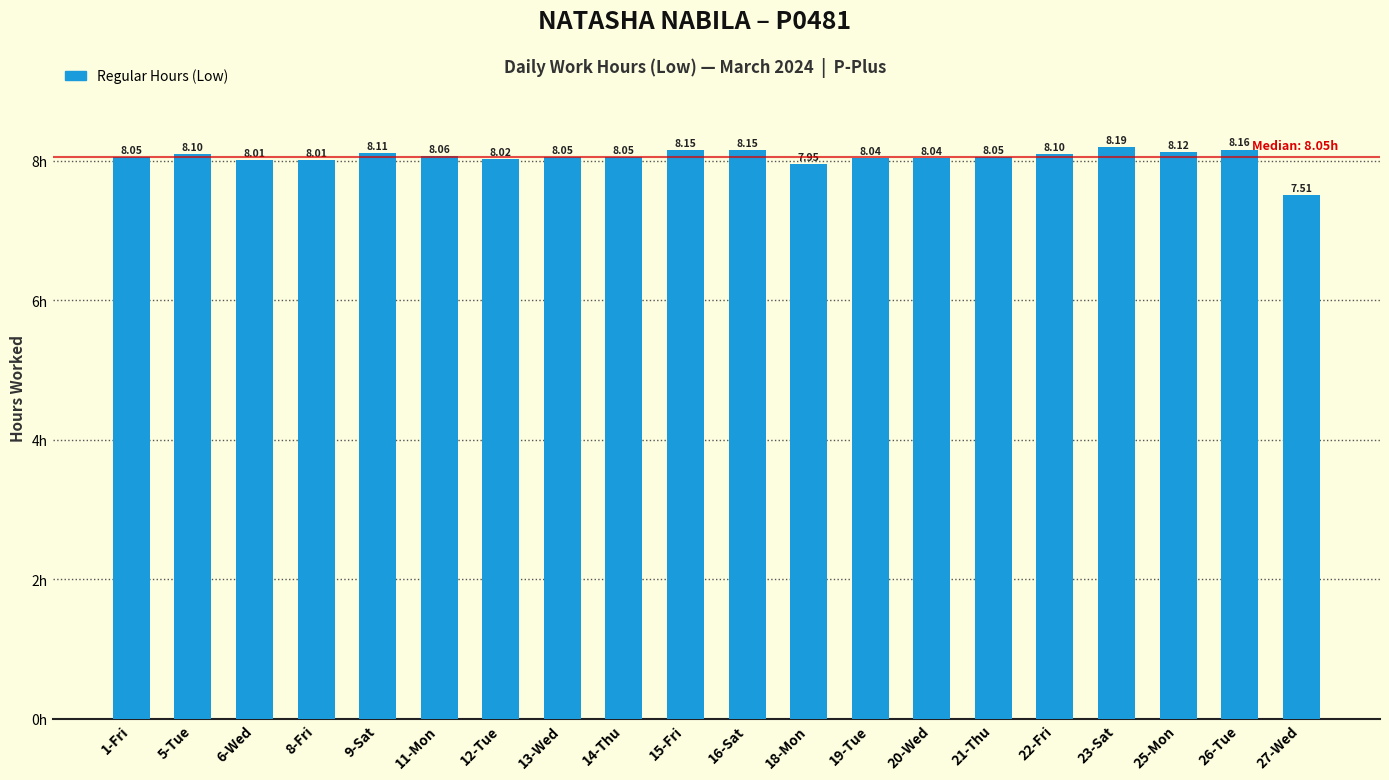

What is the sum of the values at 26-Tue and 27-Wed?

15.7